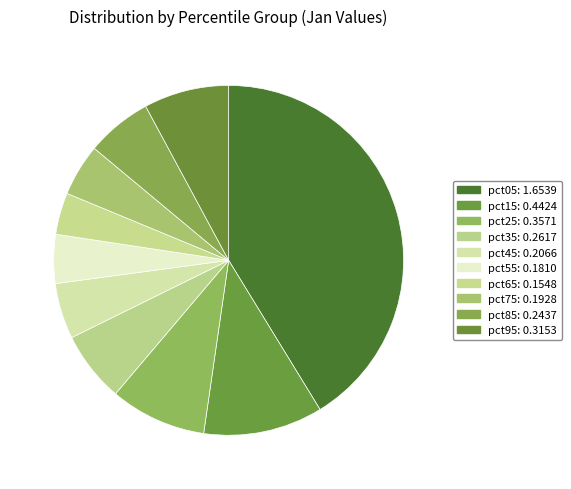

What percentage is the pct55 slice, to the nearest percent?

5%